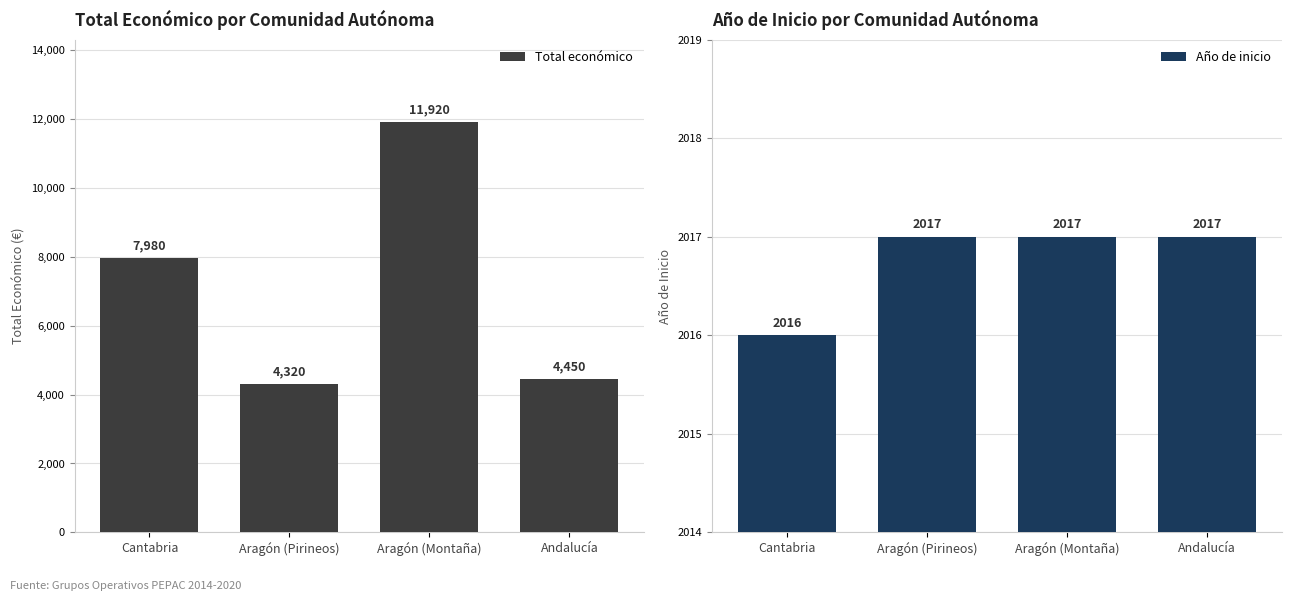

Reading right to left, extract all data points from this chart.

Total económico: Andalucía=4450	Aragón (Montaña)=11920	Aragón (Pirineos)=4320	Cantabria=7980
Año de inicio: Andalucía=2017	Aragón (Montaña)=2017	Aragón (Pirineos)=2017	Cantabria=2016